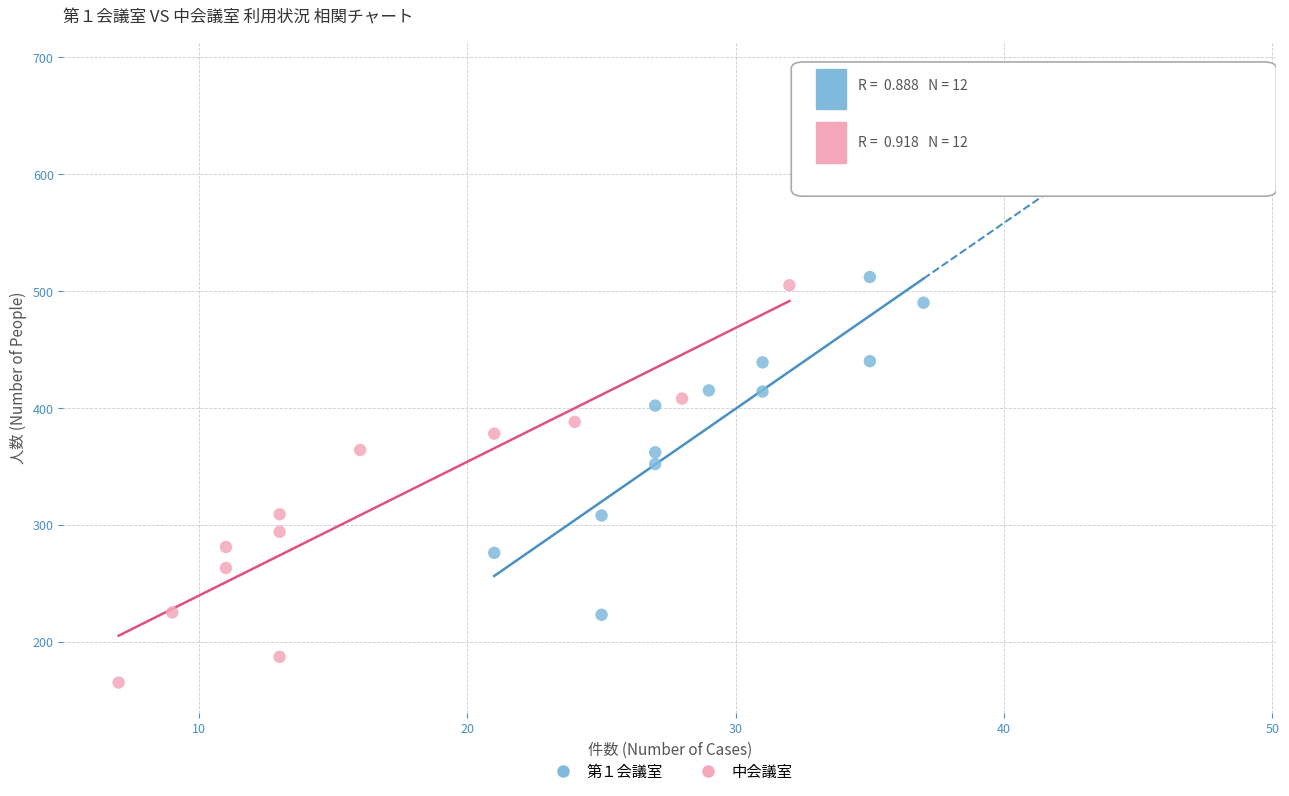

Which series contains the lowest Y value?

中会議室